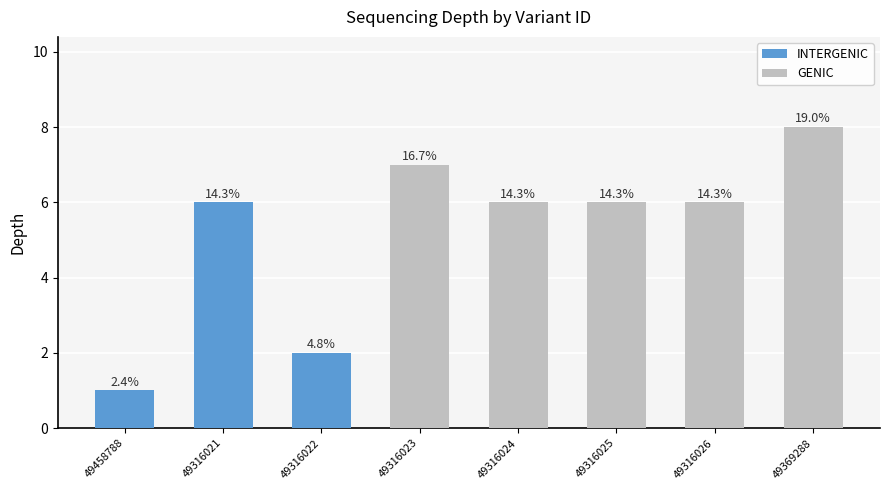

Rank the categories by value from lowest to highest.

49458788, 49316022, 49316021, 49316024, 49316025, 49316026, 49316023, 49369288